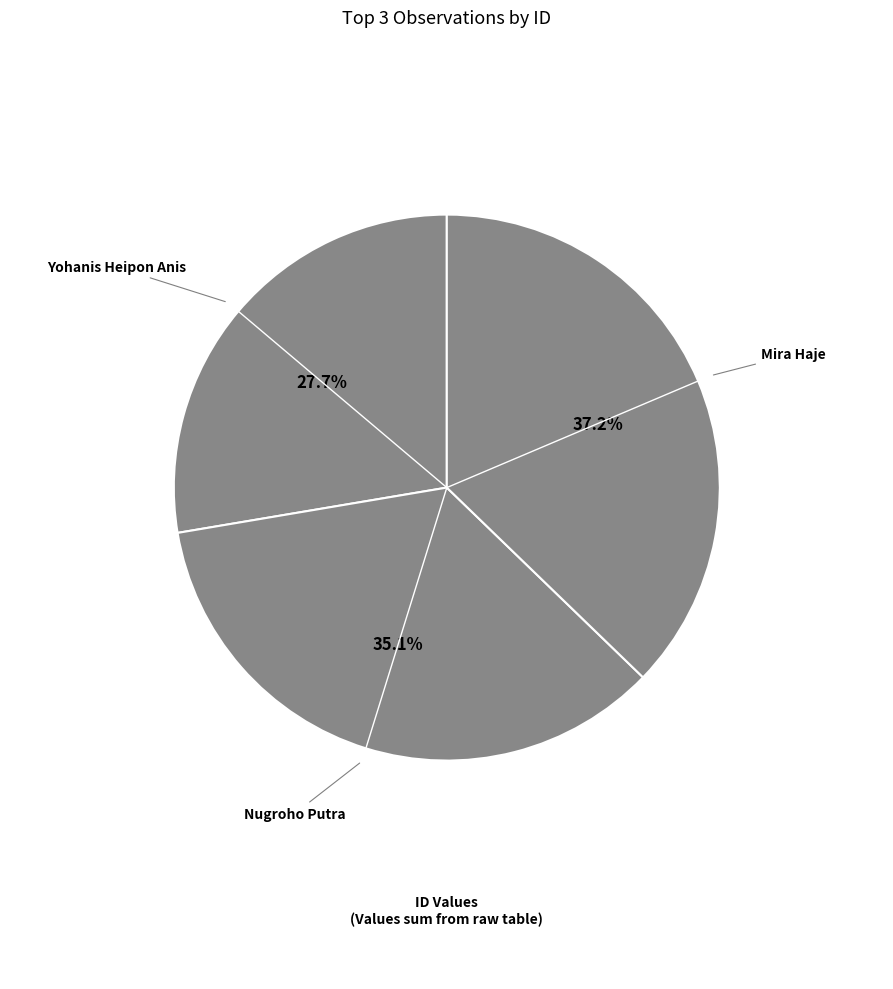

Rank the categories by value from highest to lowest.

Mira Haje, Nugroho Putra, Yohanis Heipon Anis